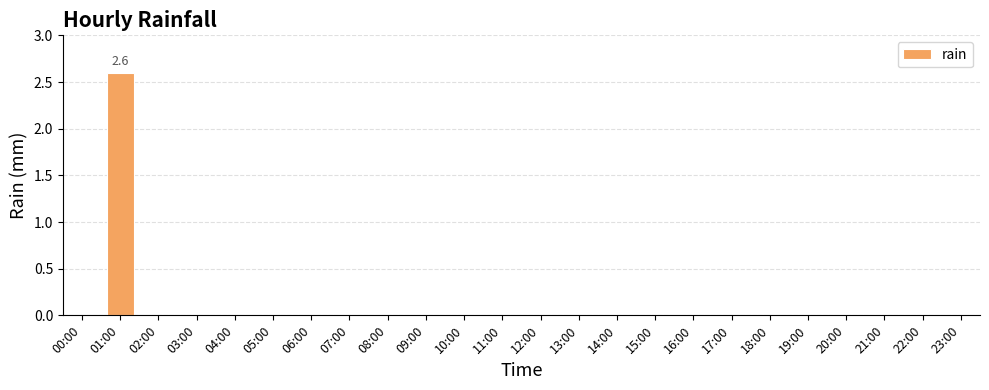

The value at 03:00 is 1.3. True or false?

False